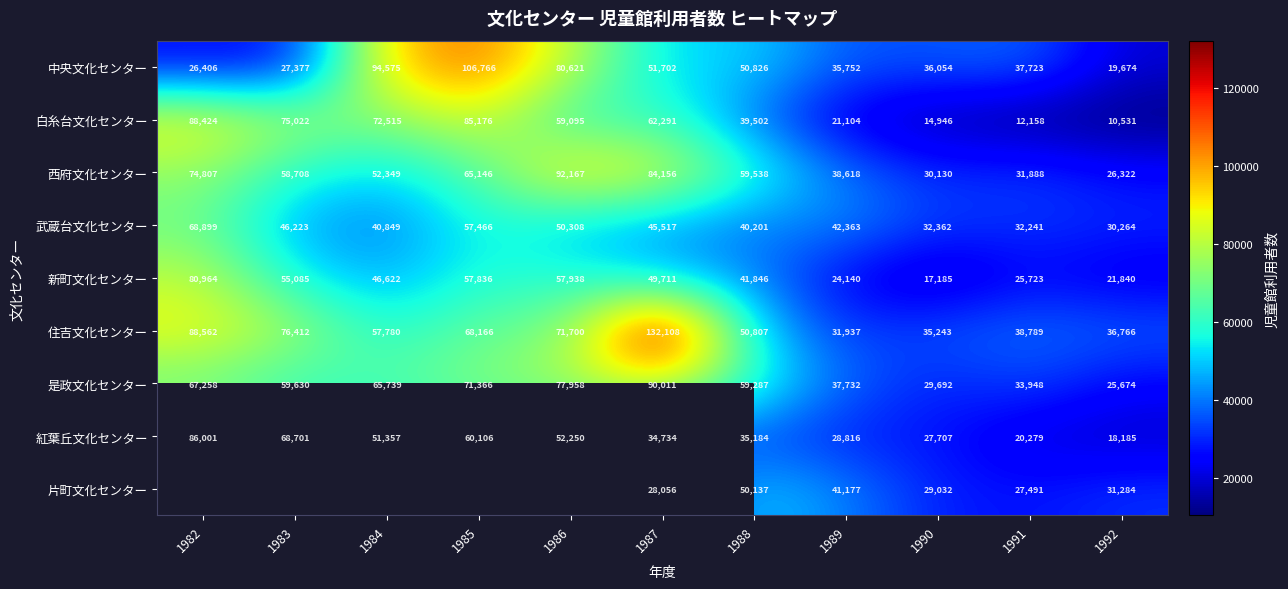

Rank the categories by 是政文化センター value from highest to lowest.

1987, 1986, 1985, 1982, 1984, 1983, 1988, 1989, 1991, 1990, 1992